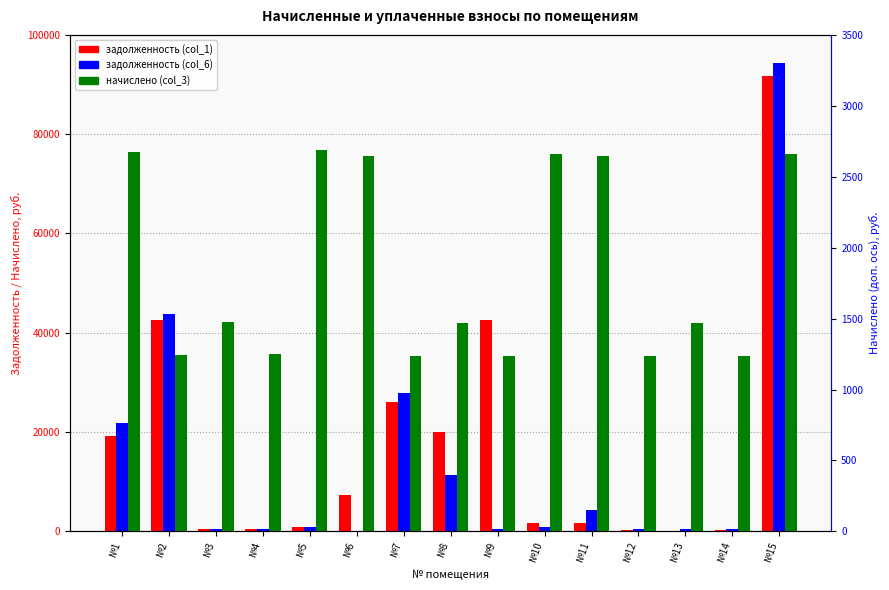

How many values in the задолженность (col_6) series are below 886?

7